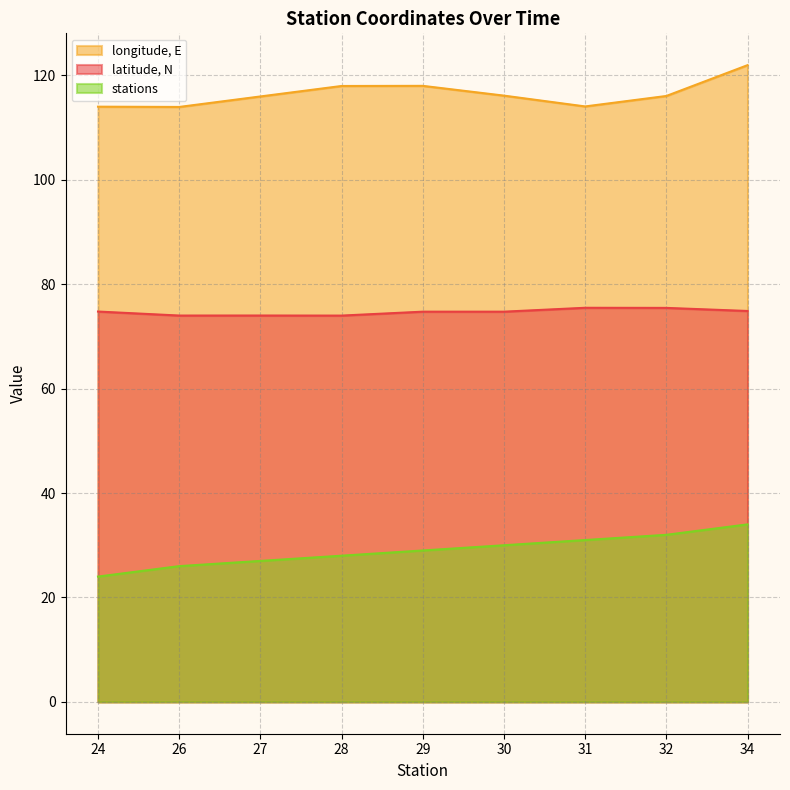

The latitude, N series shows 75.5 at 32. True or false?

True